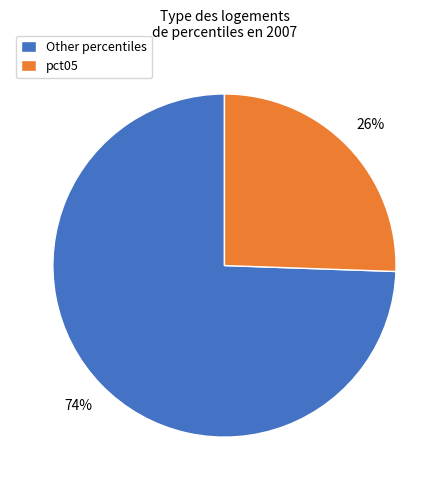

True or false: Other percentiles accounts for 74% of the total.

True